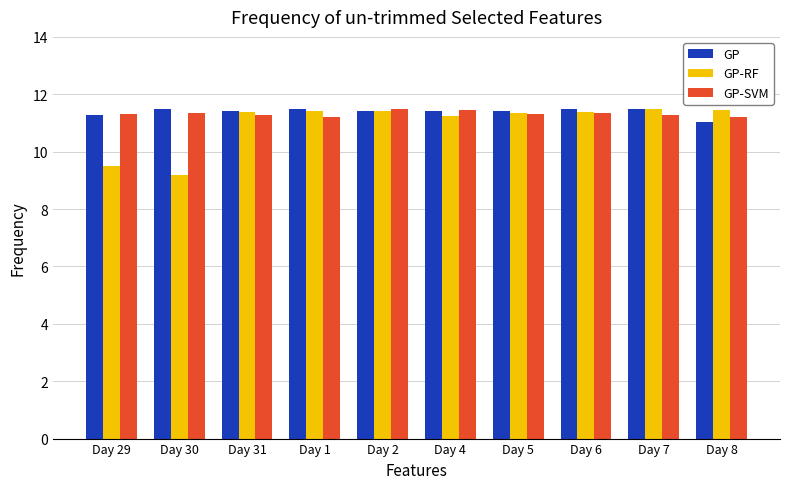

The value of GP-SVM at Day 1 is 6.3. True or false?

False